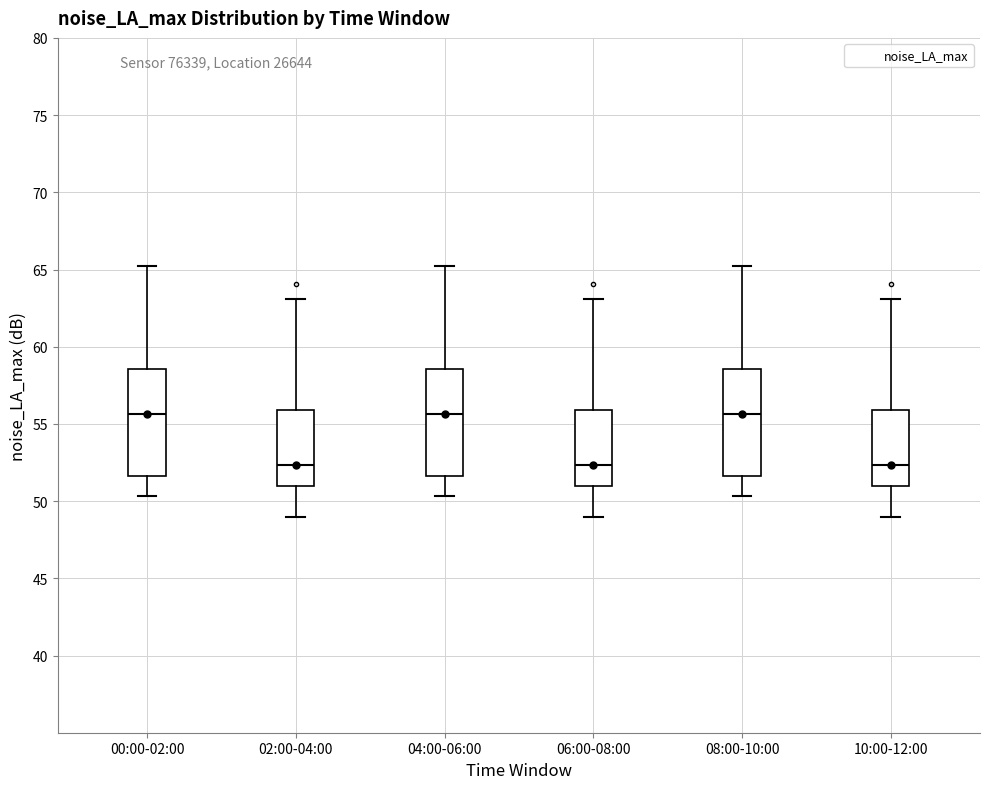

Reading left to right, transcribe this box plot: for each box, give where its median line is, the range the box spans, and where its two whiskers end, as read against the y-axis. The values are not printed on the chart, so give them approximately, as read against the axis.

00:00-02:00: median 55.5, box 51.5 to 58.5, whiskers 50.5 to 65.0
02:00-04:00: median 52.5, box 51.0 to 56.0, whiskers 49.0 to 63.0
04:00-06:00: median 55.5, box 51.5 to 58.5, whiskers 50.5 to 65.0
06:00-08:00: median 52.5, box 51.0 to 56.0, whiskers 49.0 to 63.0
08:00-10:00: median 55.5, box 51.5 to 58.5, whiskers 50.5 to 65.0
10:00-12:00: median 52.5, box 51.0 to 56.0, whiskers 49.0 to 63.0